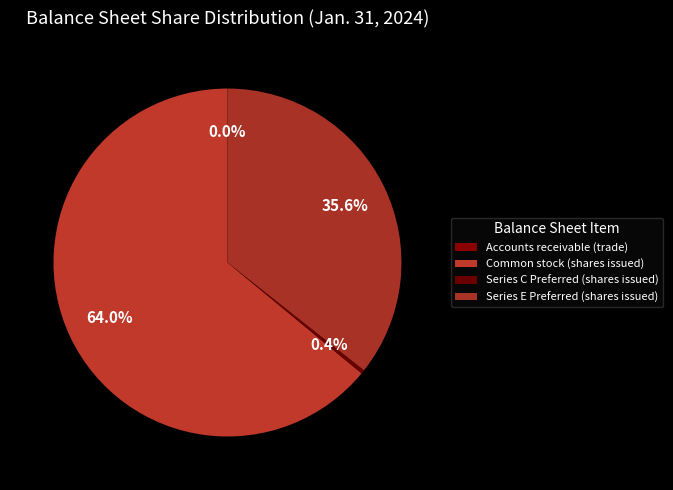

What is the smallest slice in the pie chart?

Accounts receivable (trade)